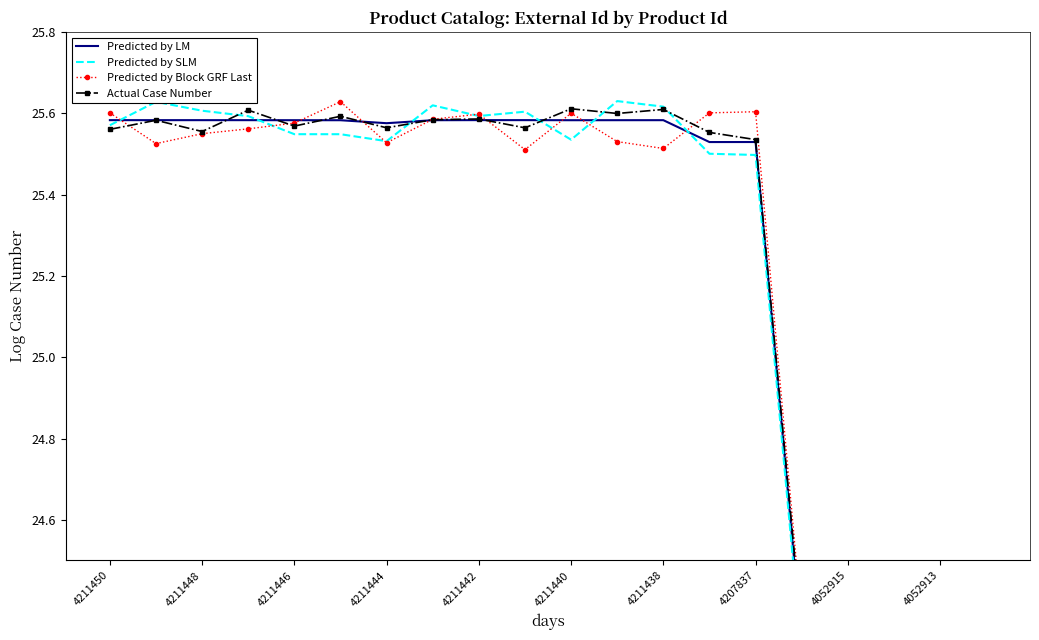

How many times do Actual Case Number and Predicted by SLM cross each other?

7